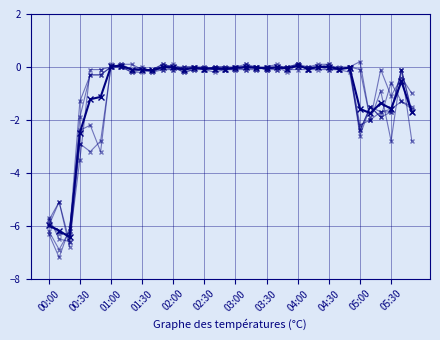

What is the difference between the second highest and second lowest values?

6.2